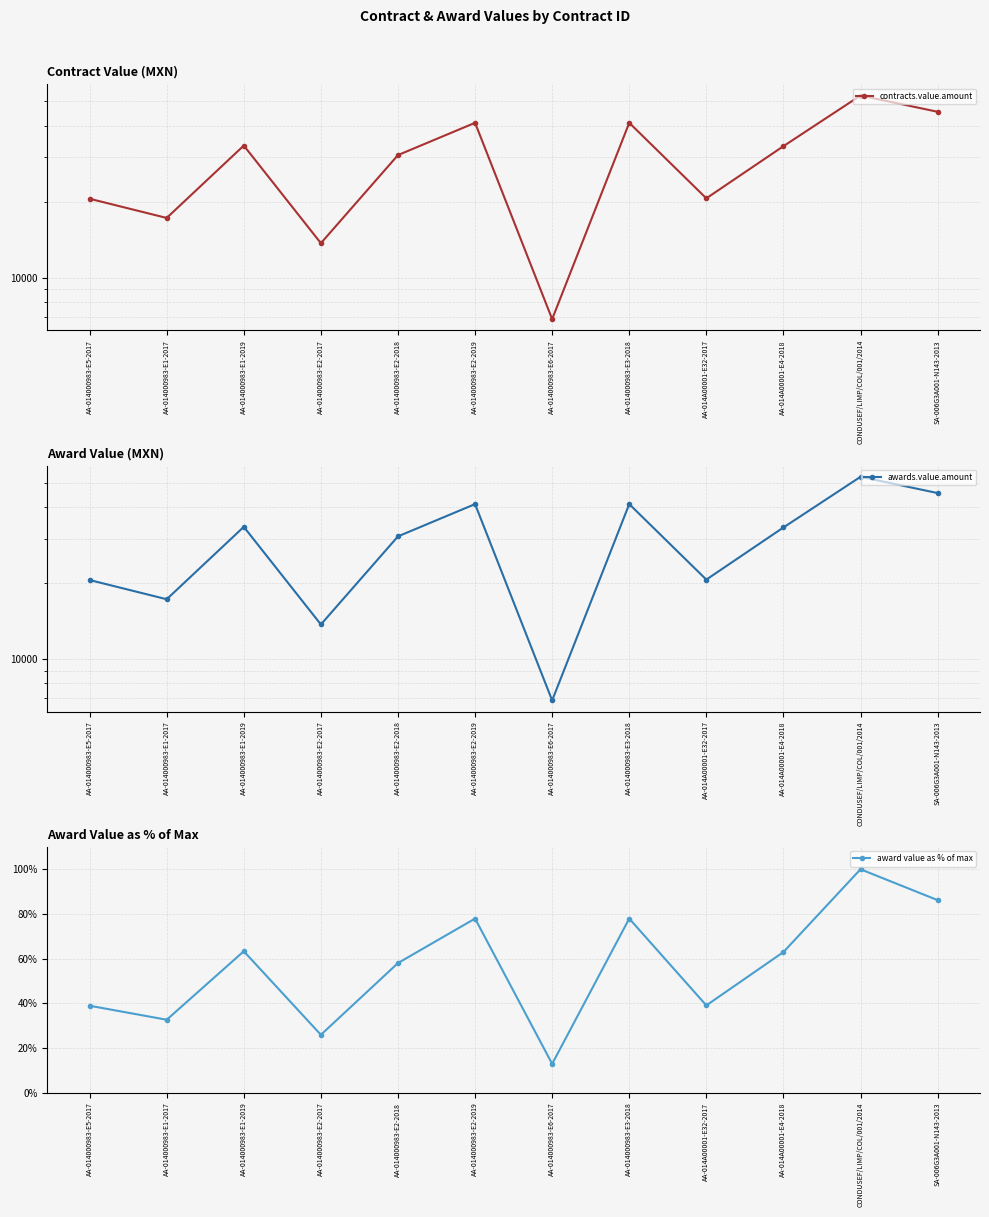

True or false: award value as % of max and awards.value.amount intersect in this chart.

False